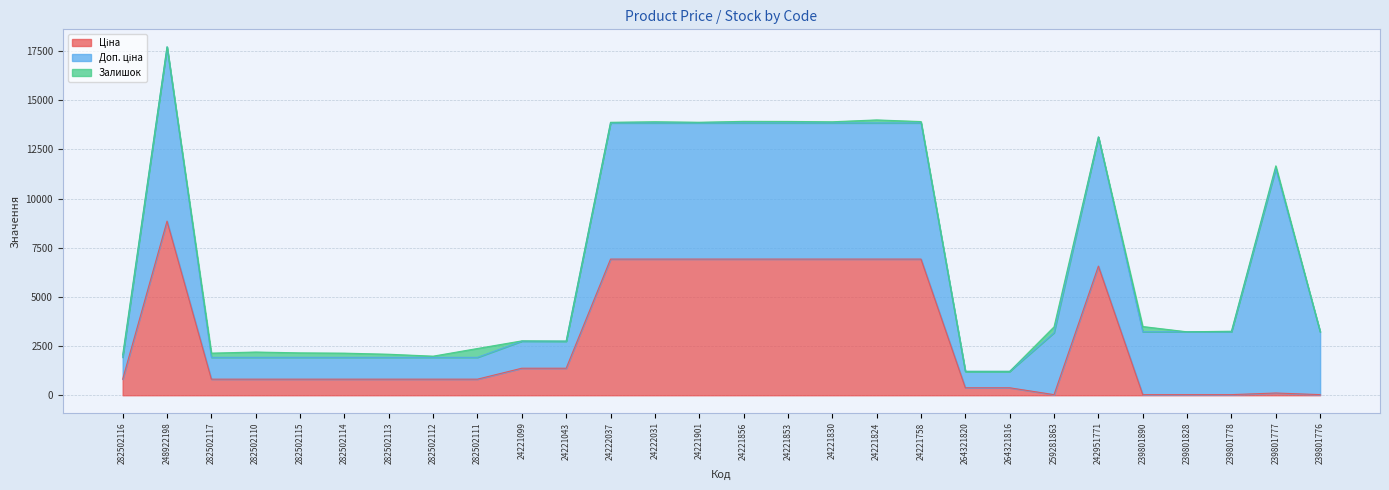

At which category is the sum across all series the highest?

248922198